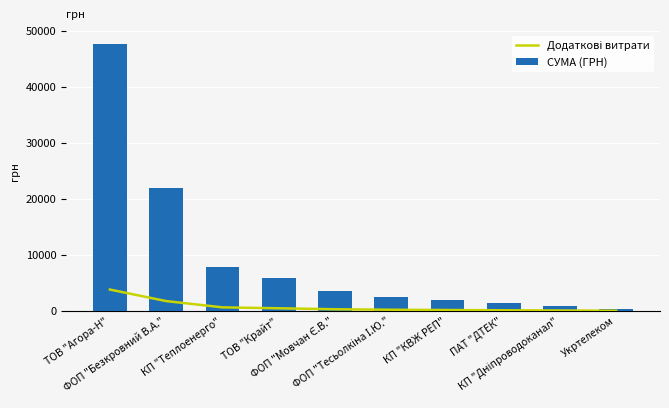

Reading left to right, list all the values displayed in this chart.

Додаткові витрати: ТОВ "Агора-Н"=3812.9	ФОП "Безкровний В.А."=1753.7	КП "Теплоенерго"=630.2	ТОВ "Крайт"=467.4	ФОП "Мовчан Є.В."=289.4	ФОП "Тесьолкіна І.Ю."=204.5	КП "КВЖ РЕП"=153.4	ПАТ "ДТЕК"=106.1	КП "Дніпроводоканал"=73.1	Укртелеком=27.8
СУМА (ГРН): ТОВ "Агора-Н"=47661.1	ФОП "Безкровний В.А."=21921.6	КП "Теплоенерго"=7878.0	ТОВ "Крайт"=5843.0	ФОП "Мовчан Є.В."=3616.9	ФОП "Тесьолкіна І.Ю."=2556.1	КП "КВЖ РЕП"=1917.1	ПАТ "ДТЕК"=1326.0	КП "Дніпроводоканал"=914.0	Укртелеком=348.0